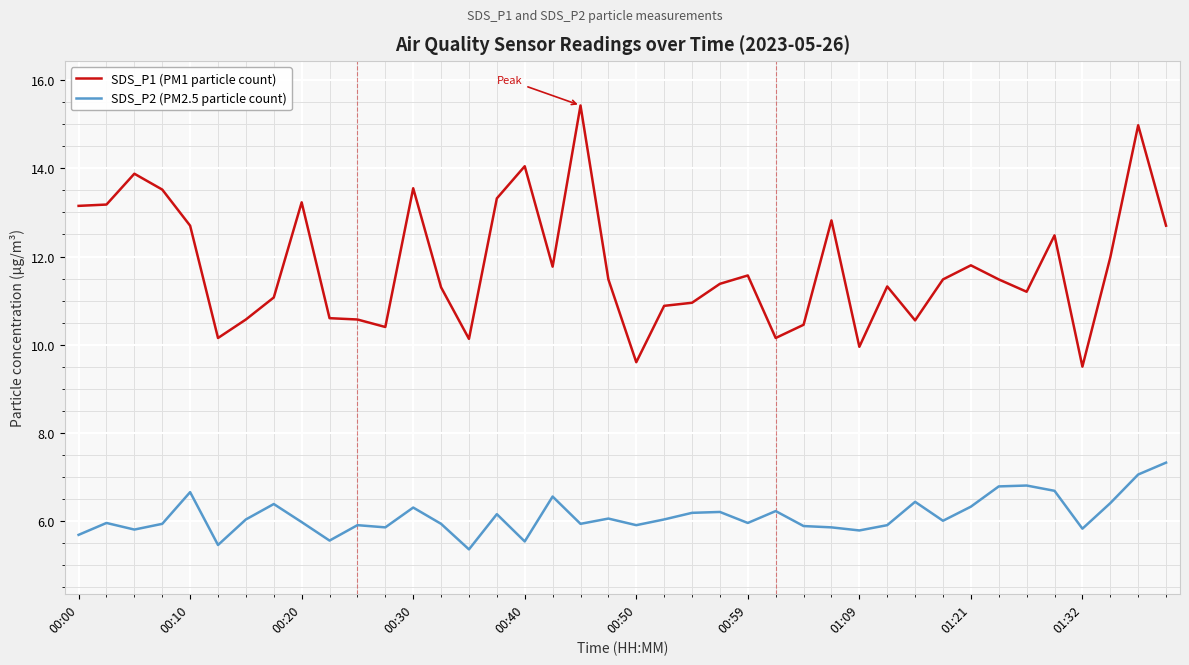

What is the difference between the maximum and minimum values in the SDS_P2 (PM2.5 particle count) series?

2.0